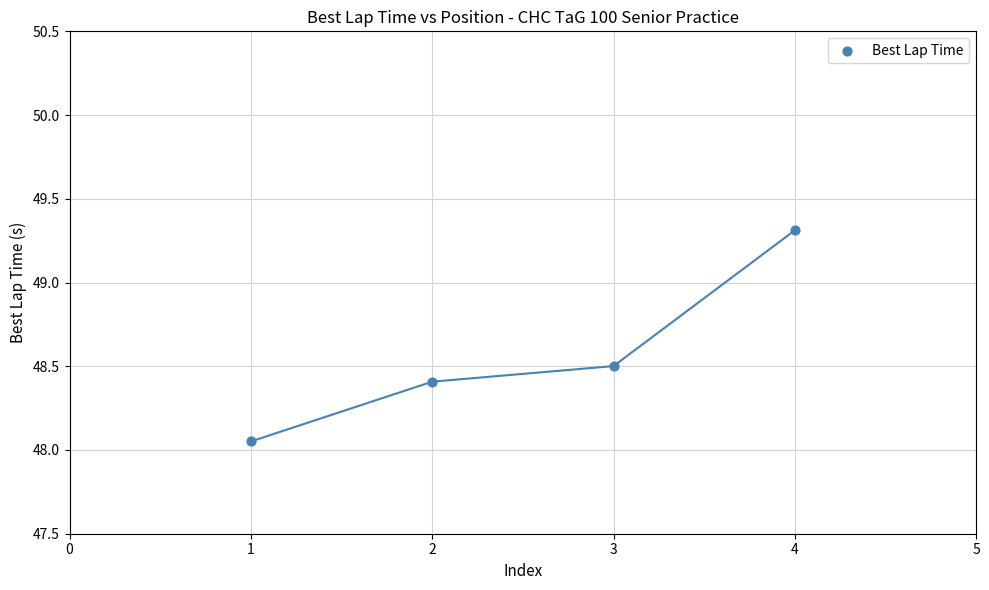

What is the range of Y values (max minus min)?

1.3